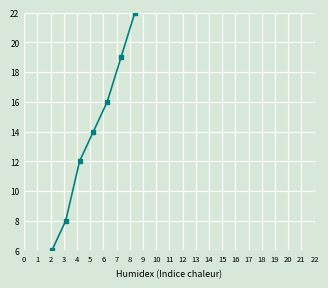

The value of Cumulative Races at 4 is 7. True or false?

False